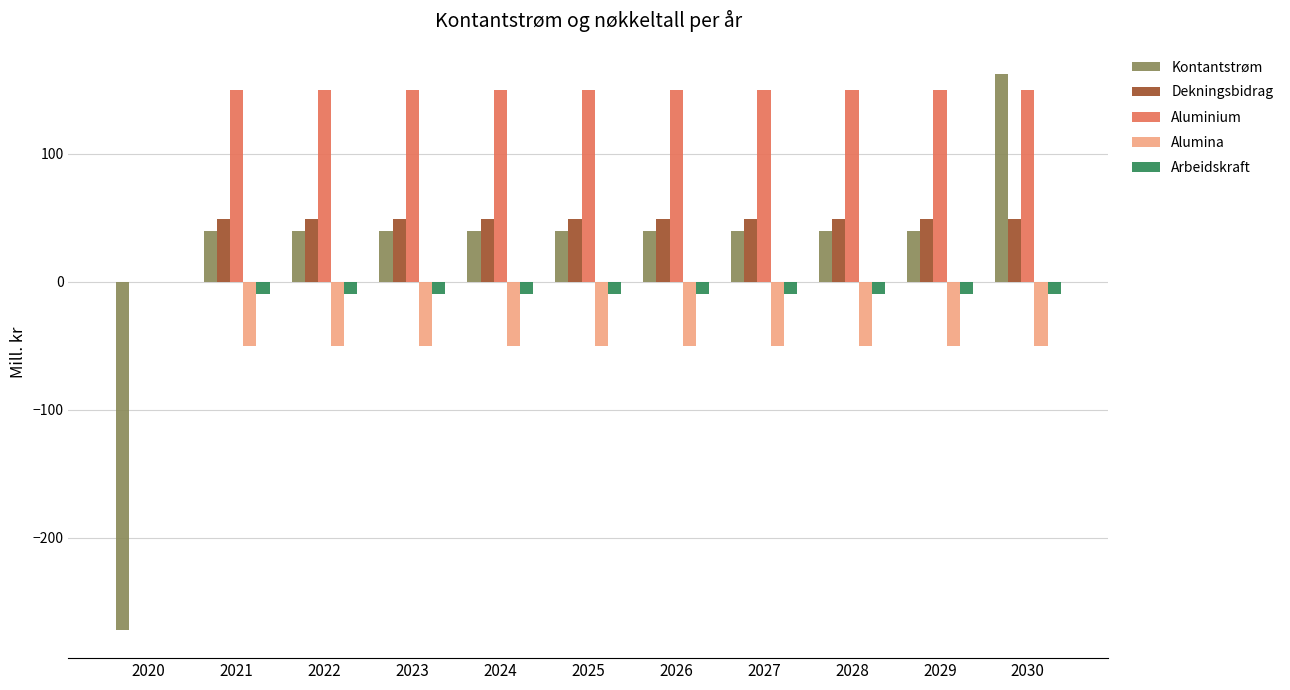

At which category is the sum across all series the highest?

2030